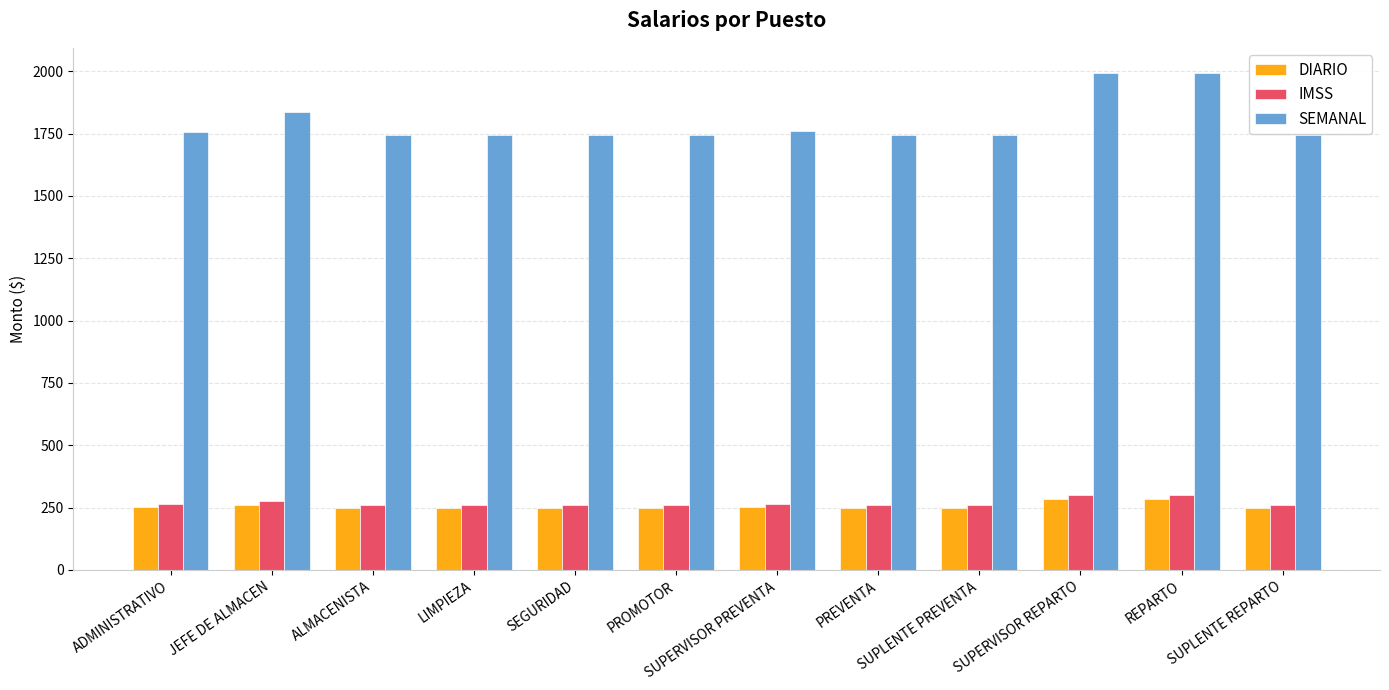

Does the chart contain any negative values?

No